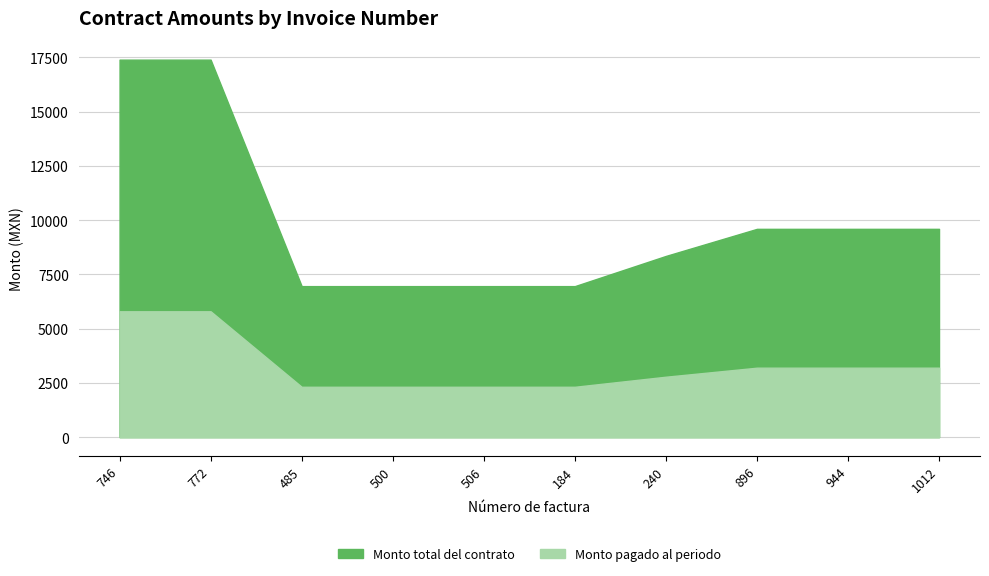

Between 506 and 944, which series saw the biggest shift?

Monto total del contrato